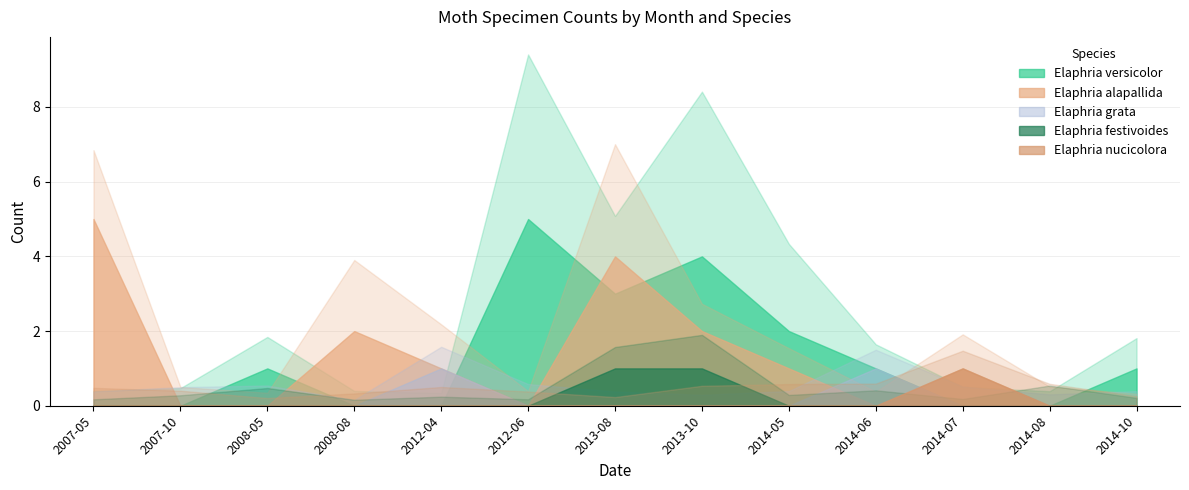

Which category has the lowest value across all series?

2007-05